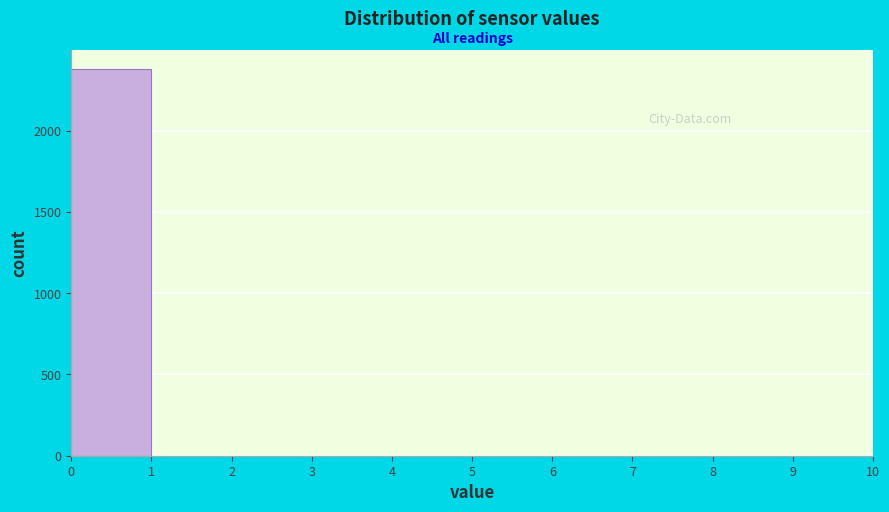

What is the height of the bar covering 0 to 1 on the x-axis? The values are not printed on the chart, so give them approximately, as read against the axis.

2400